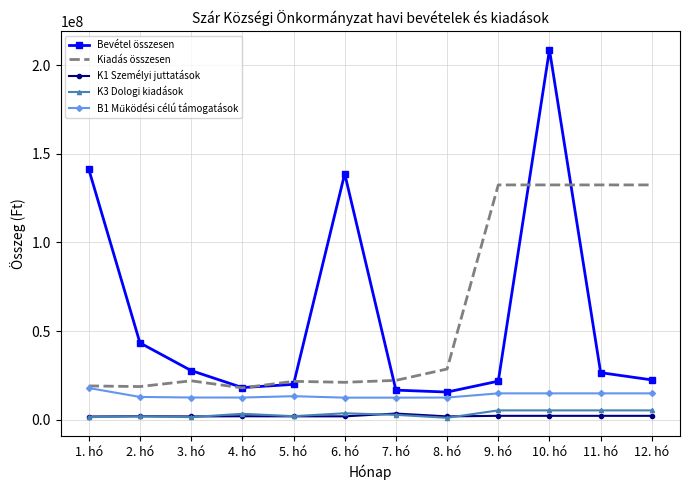

What position from the left is 1. hó?

1